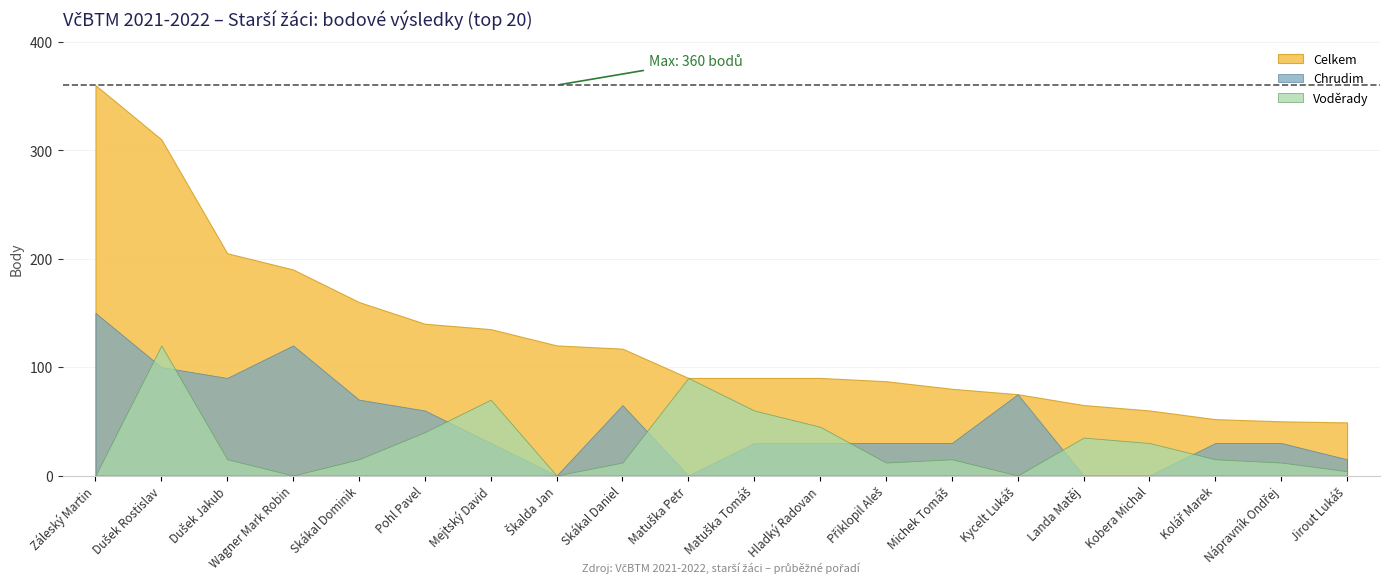

True or false: Chrudim and Celkem cross at least once.

False